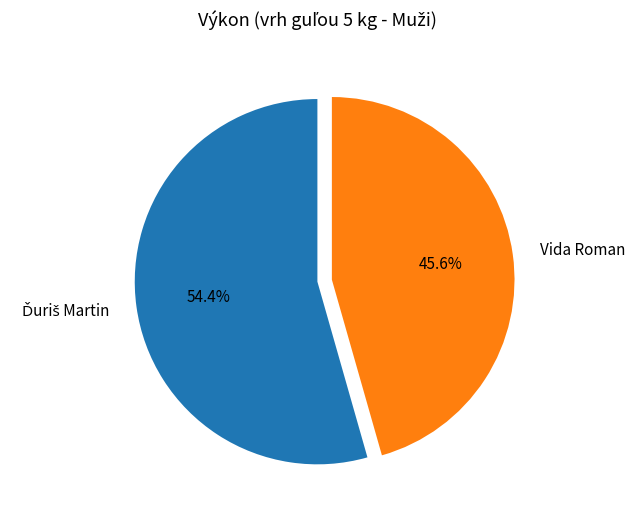

Is there a majority slice in this chart?

Yes